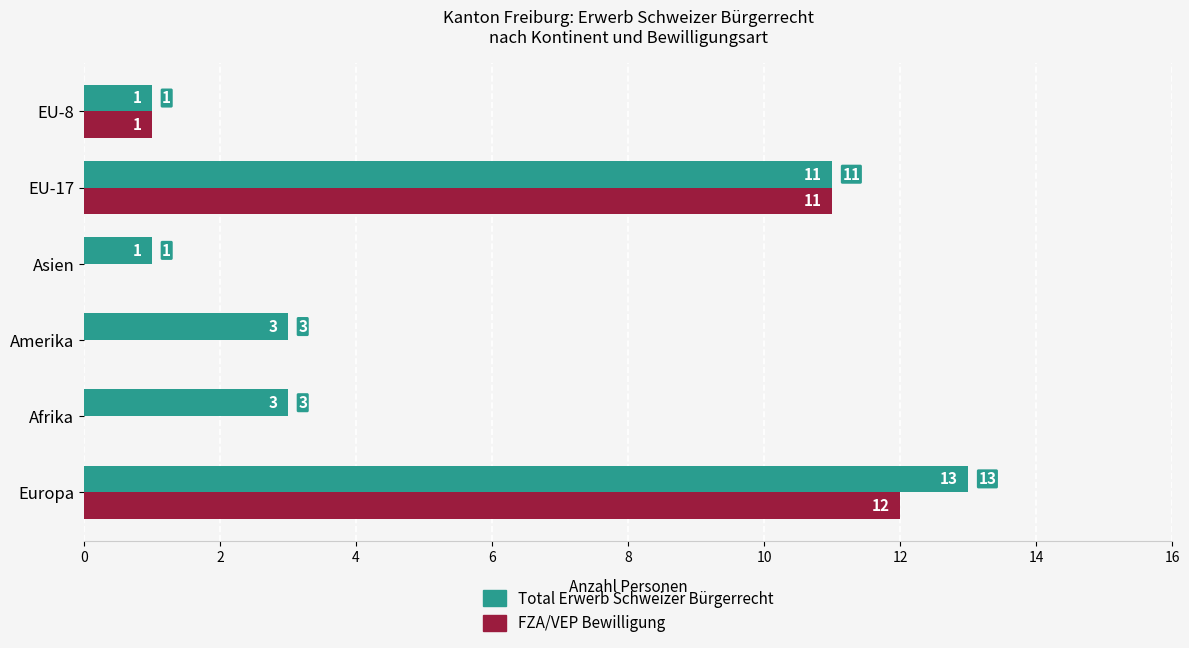

Which series changed the most between Amerika and Asien?

Total Erwerb Schweizer Bürgerrecht